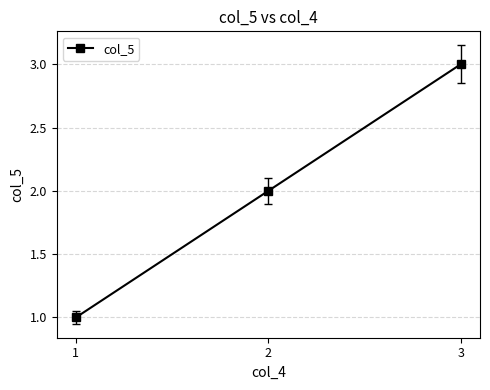

How many lines are shown in the chart?

1